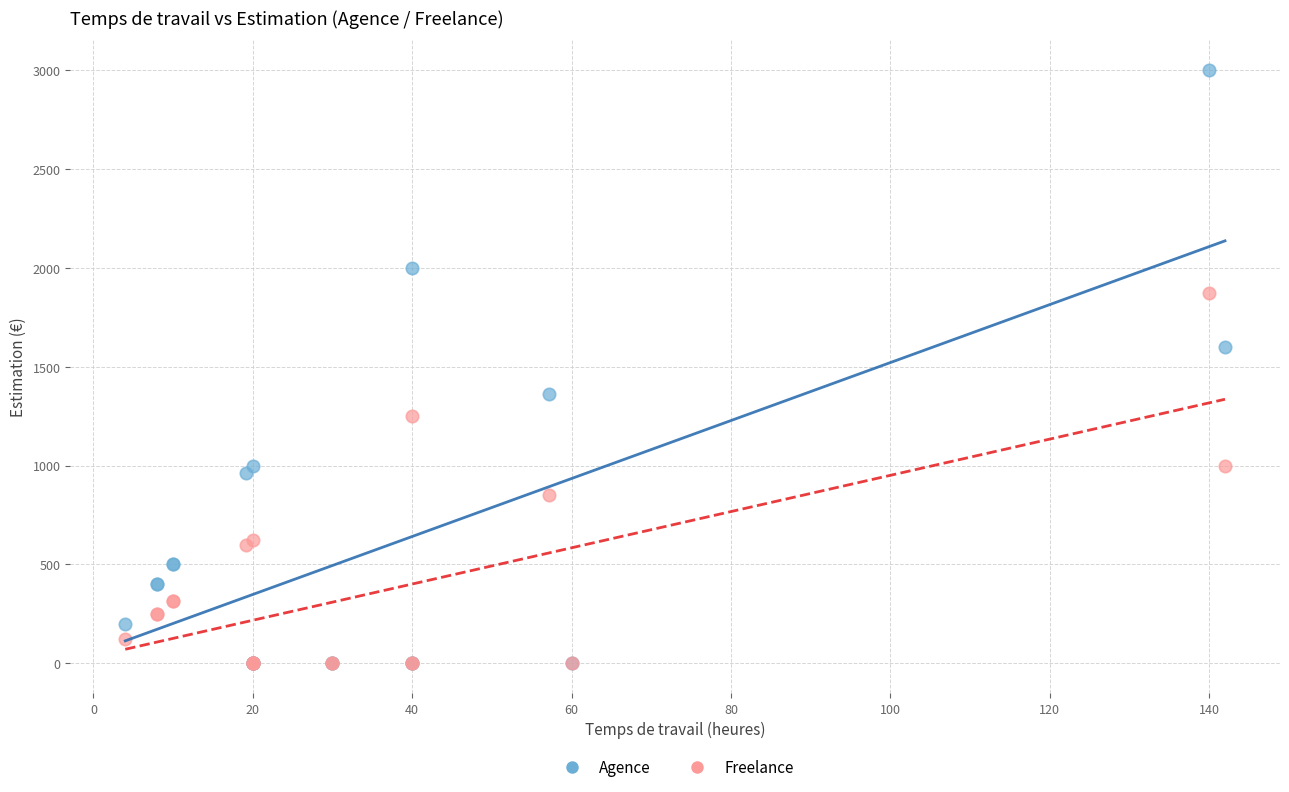

What are all the series names shown in the legend?

Agence, Freelance